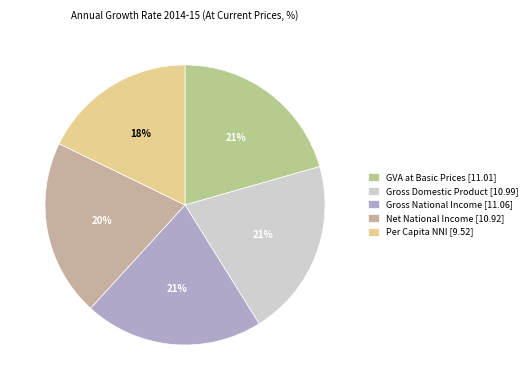

What percentage is NOT represented by Gross National Income?

79.3%